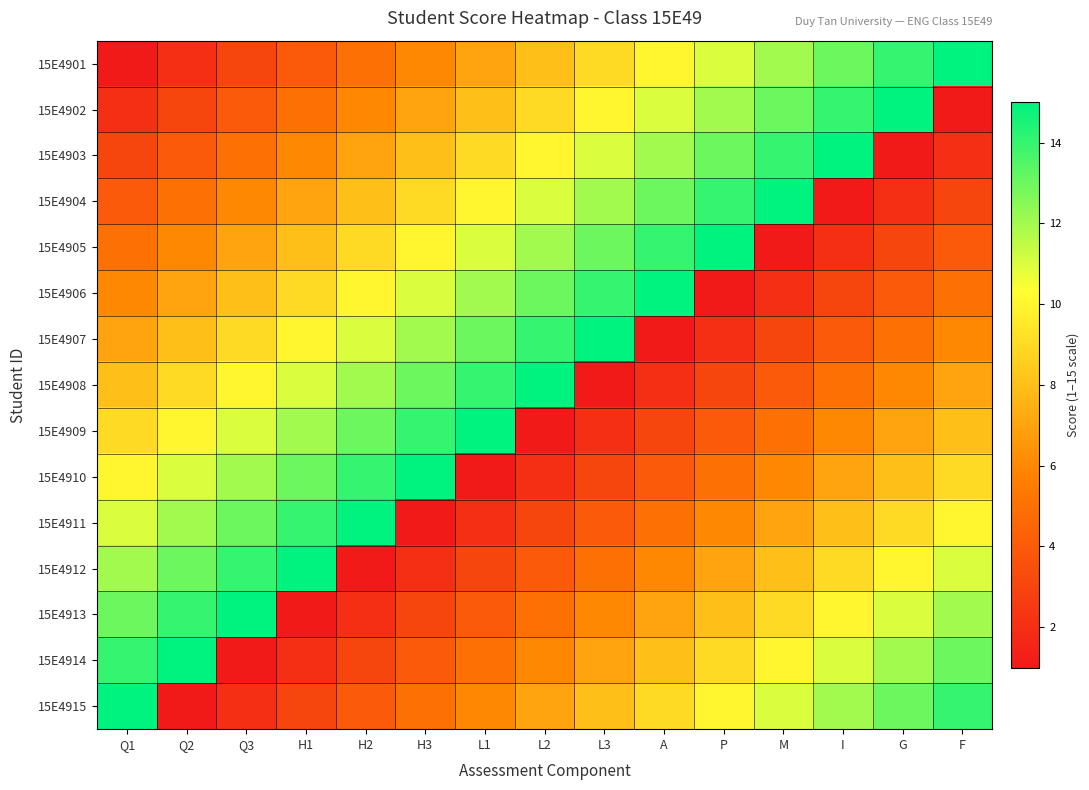

What is the difference between the highest and lowest values at Q3?

14